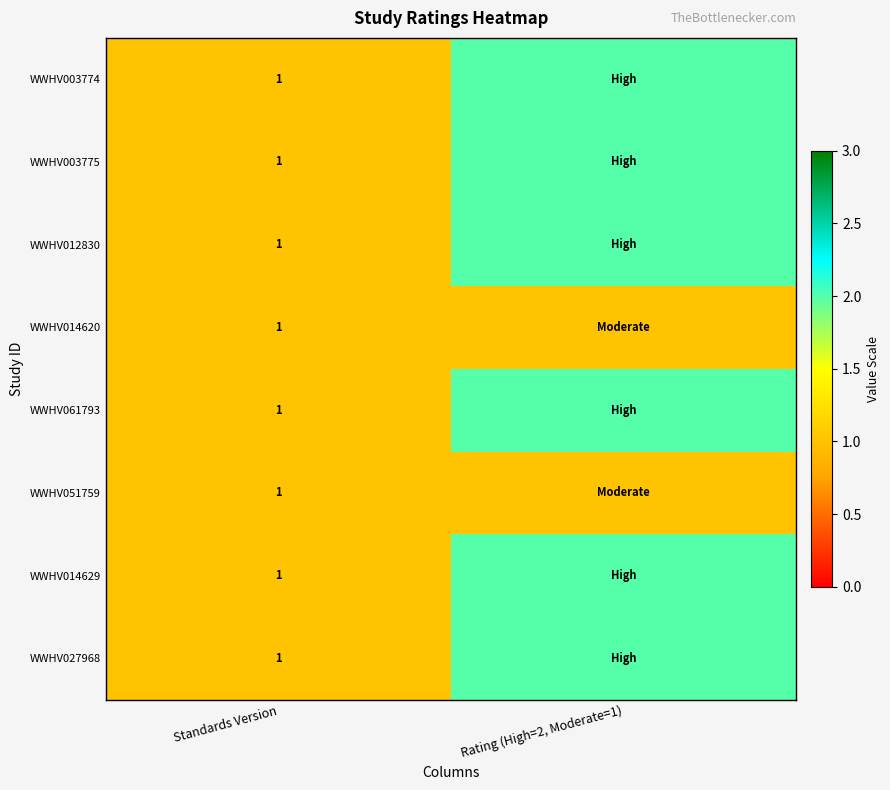

Is it true that WWHV051759 equals 0 at Standards Version?

False